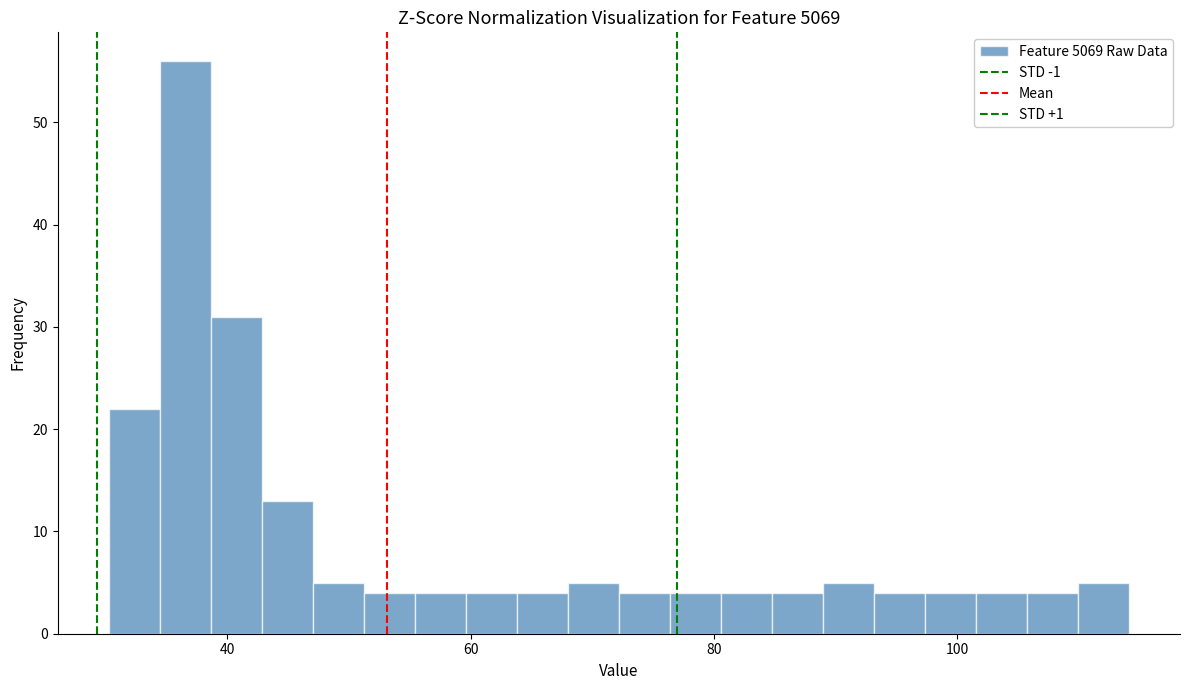

Read against the x-axis, roughly where is the centre of the tallest bar?

36